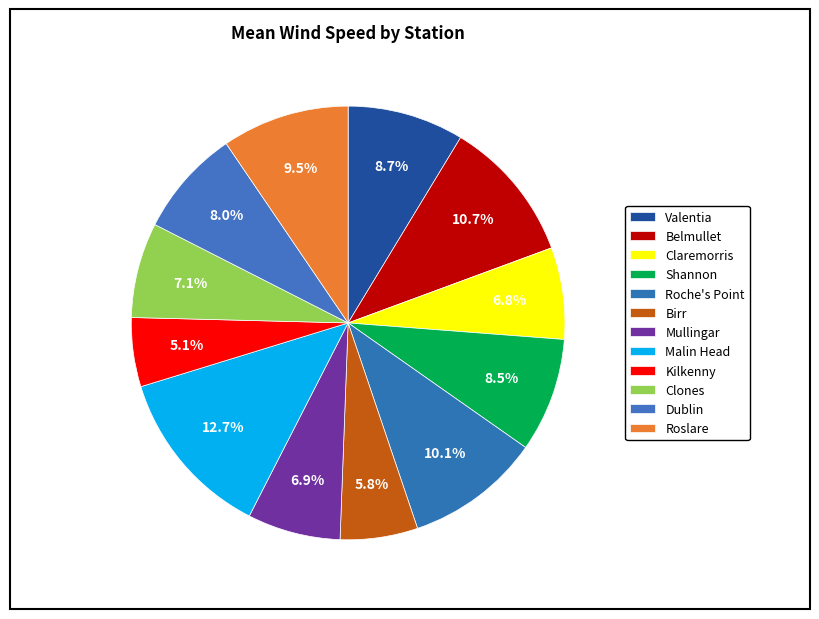

What is the smallest slice in the pie chart?

Kilkenny